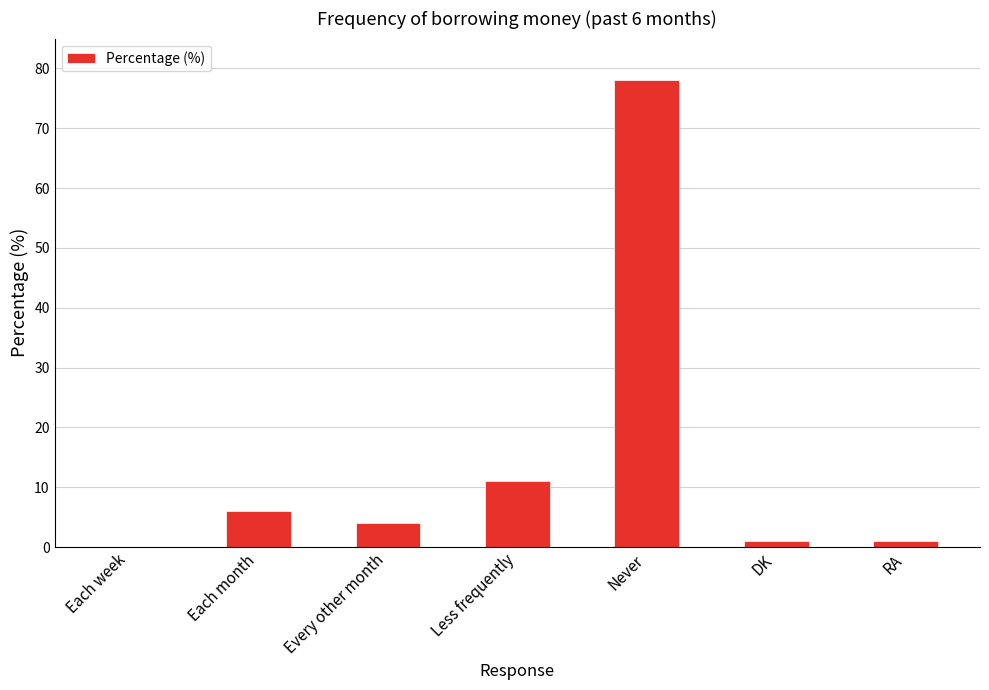

How many values are above zero?

6